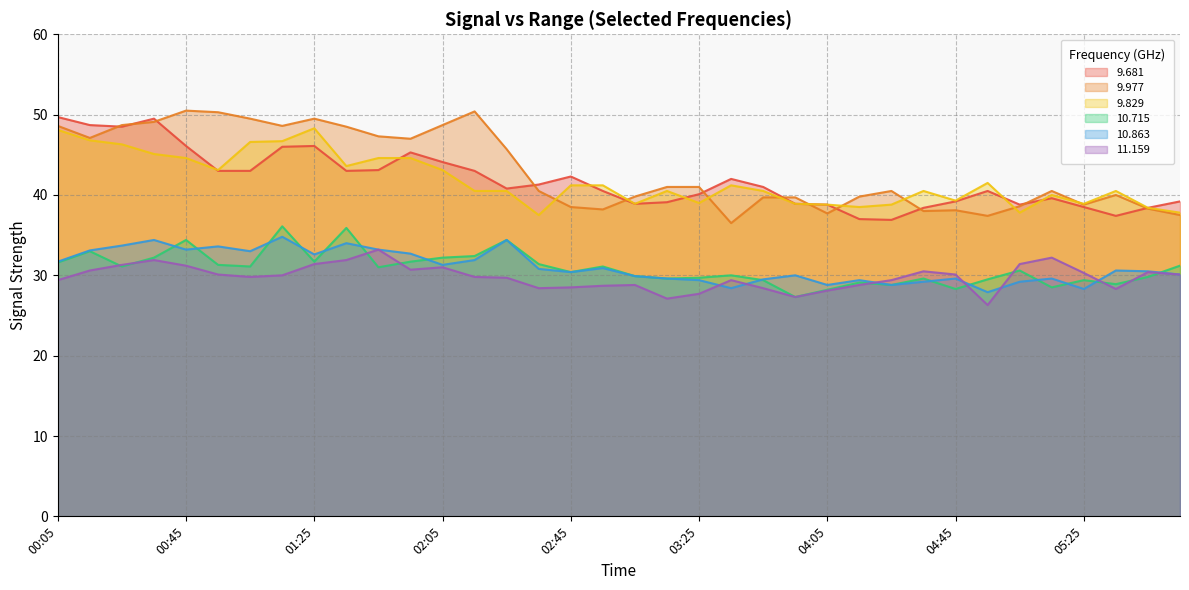

How many data points does each series have?

36